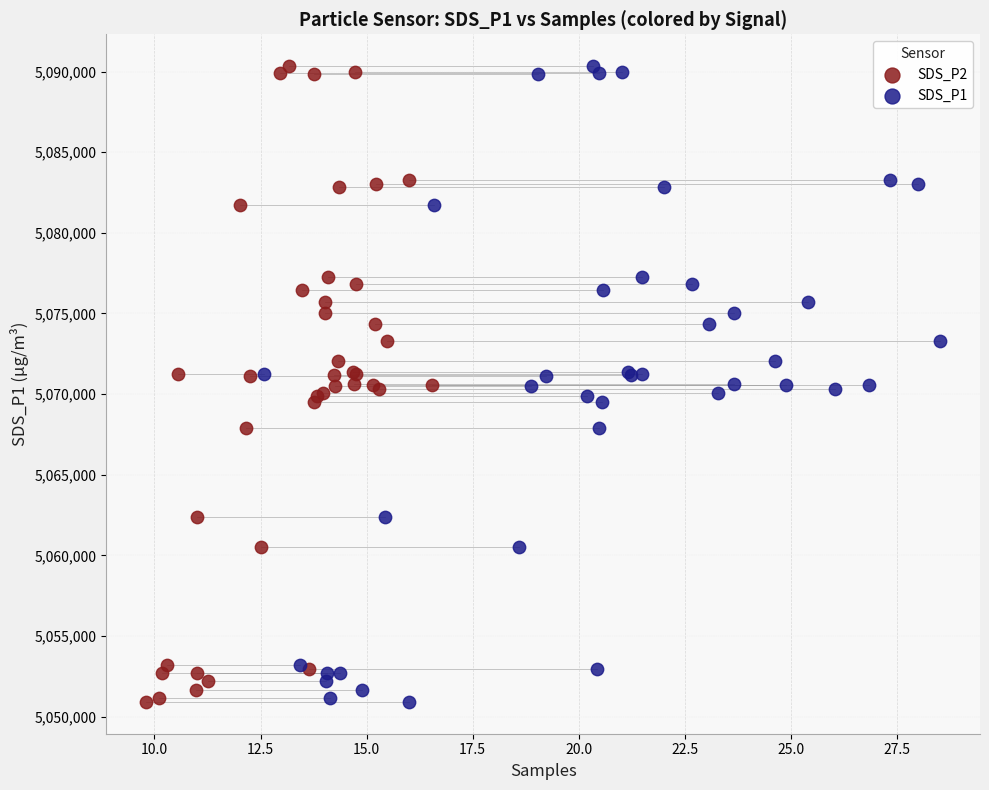

What are all the series names shown in the legend?

SDS_P2, SDS_P1